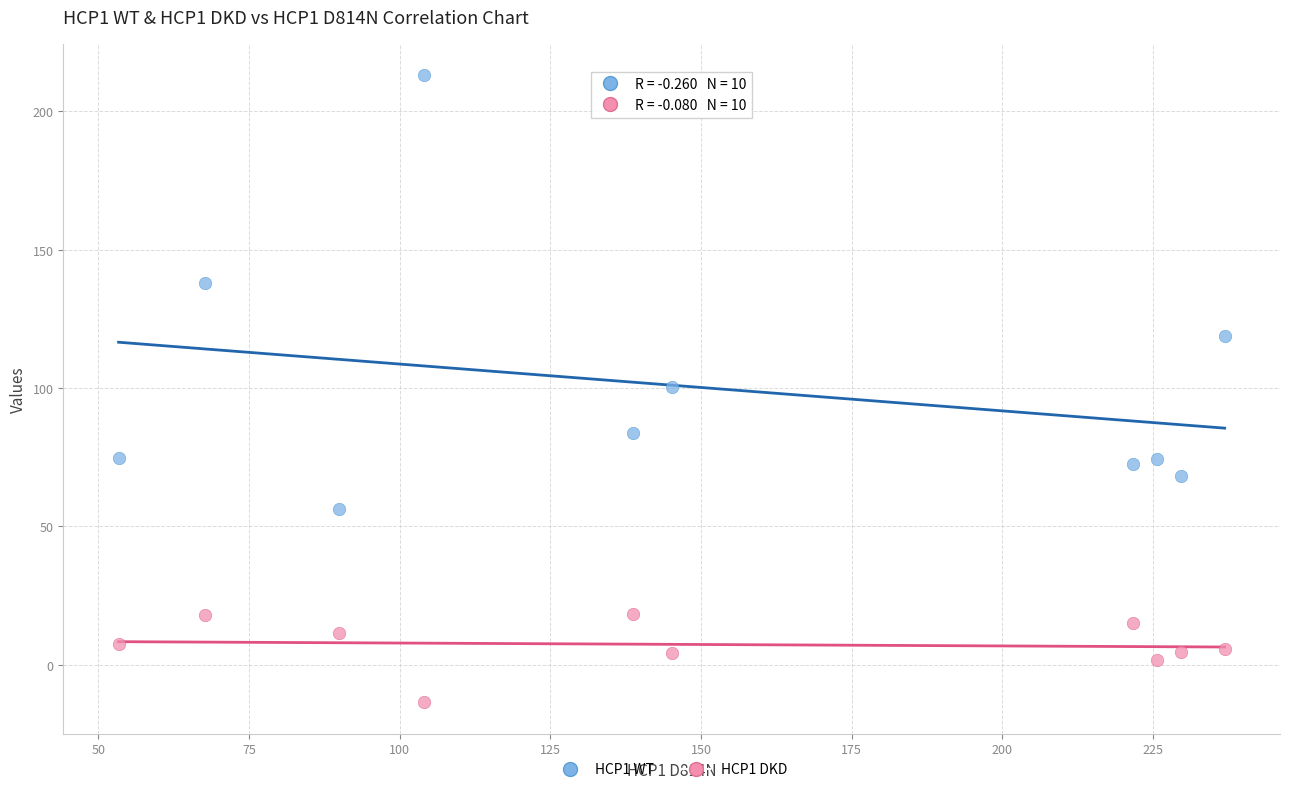

Which series reaches the minimum Y coordinate?

HCP1 DKD